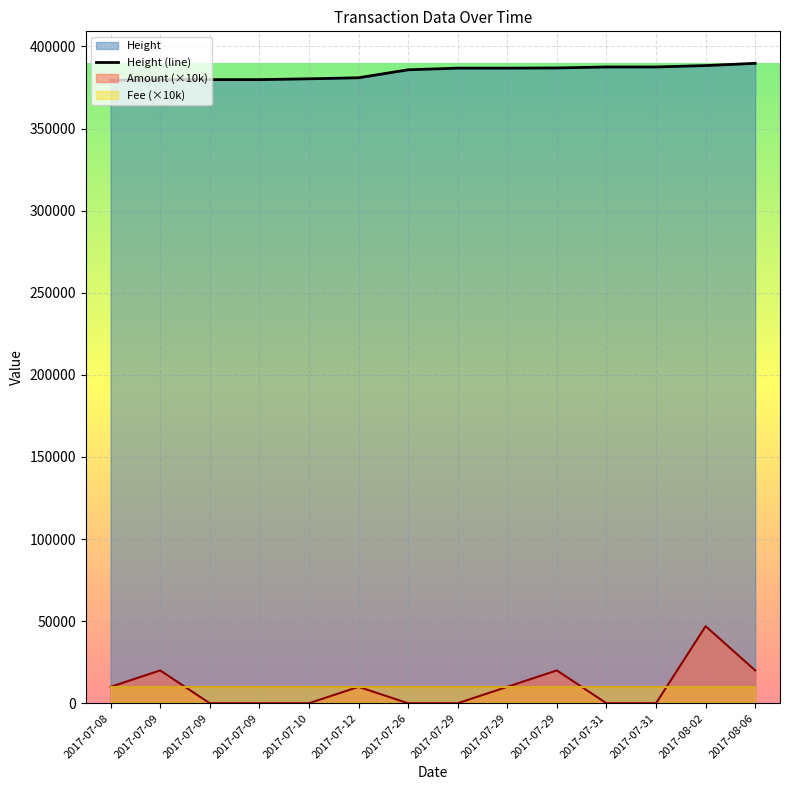

What is the label of the 10th point from the left?

2017-07-29